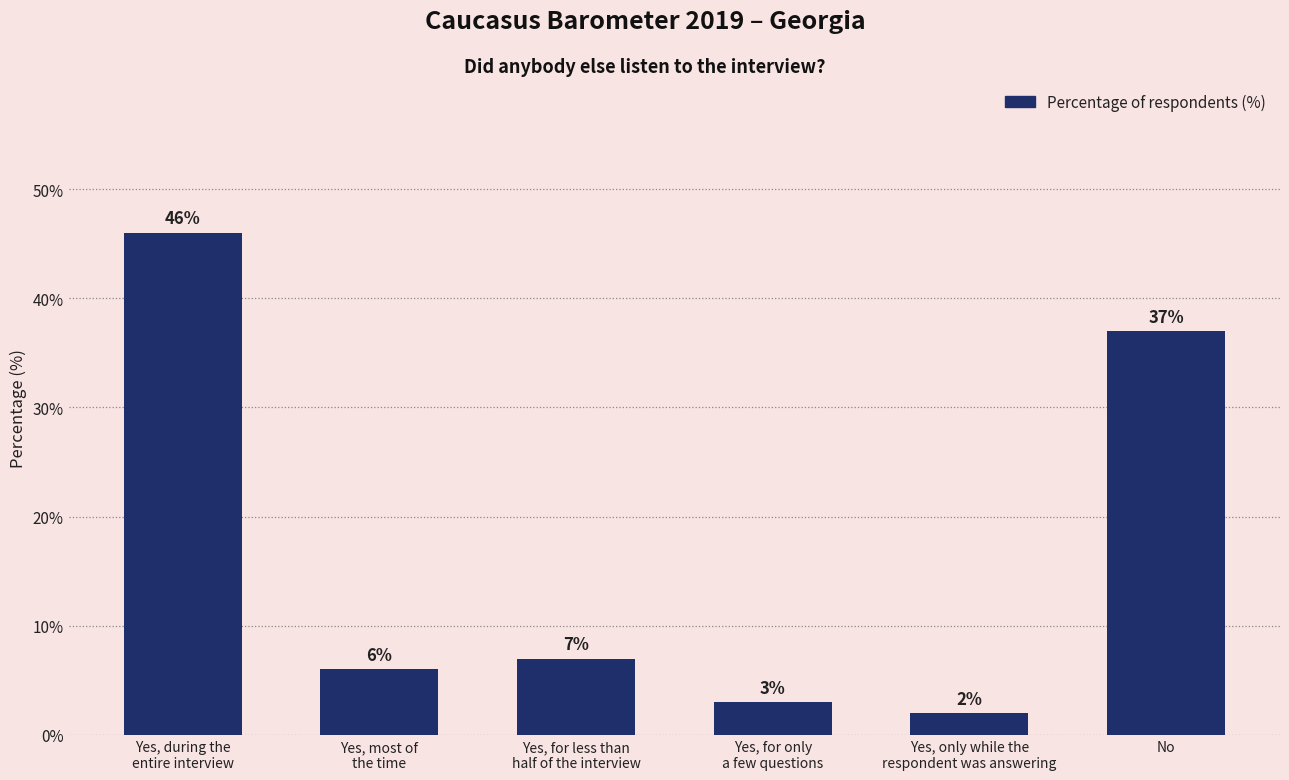

Between Yes, for less than
half of the interview and No, which is larger?

No